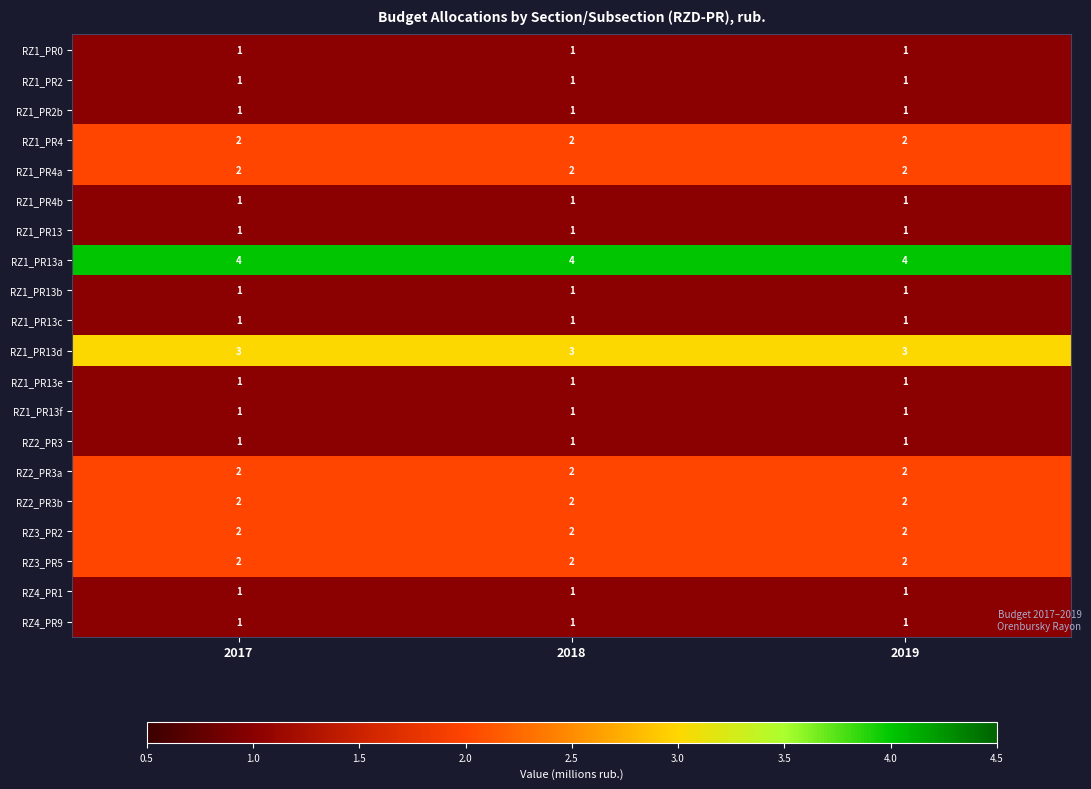

What is the maximum value shown in the chart?

4